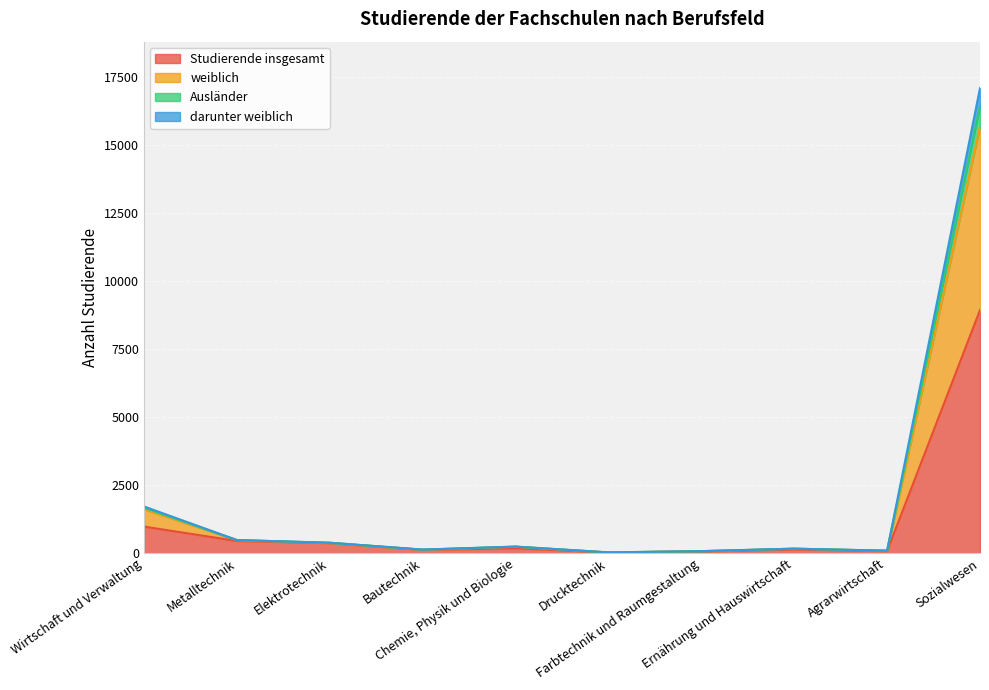

What is the minimum value for Studierende insgesamt?

26